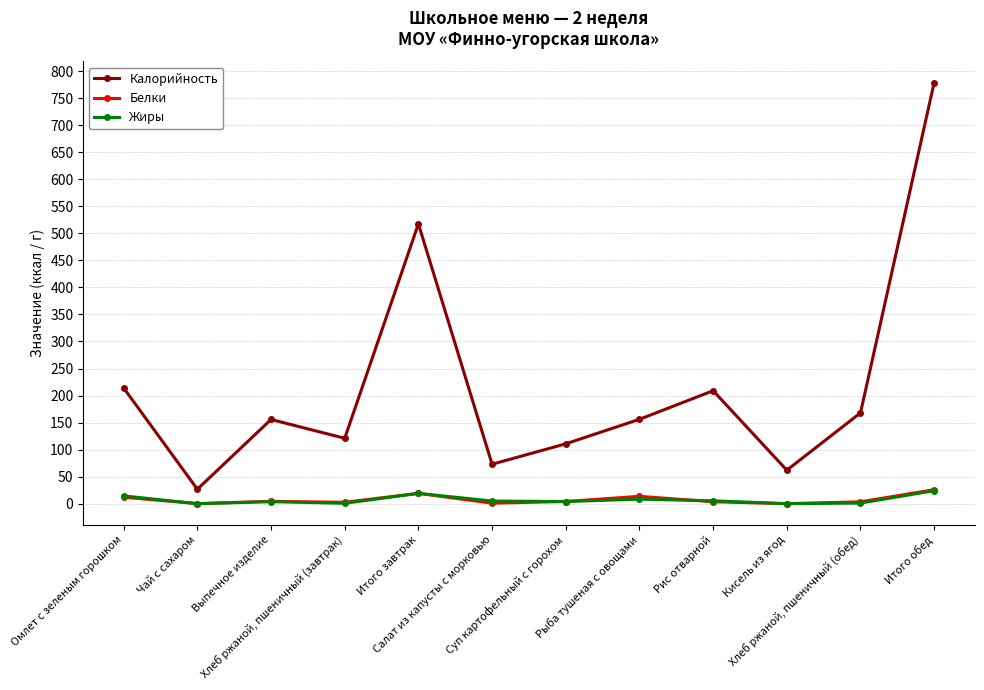

True or false: Жиры has a value of 8.4 at Рыба тушеная с овощами.

True